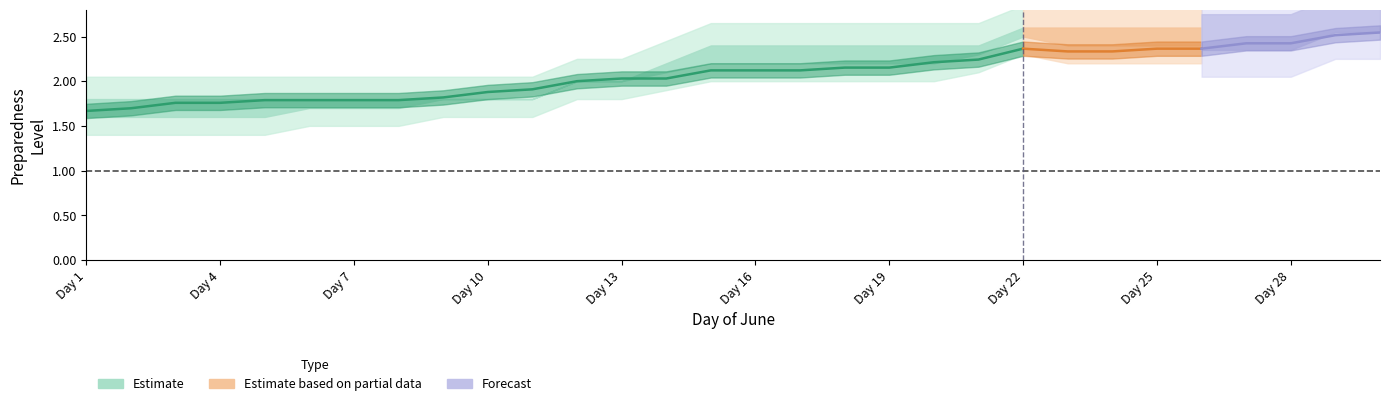

At which category is the sum across all series the highest?

30